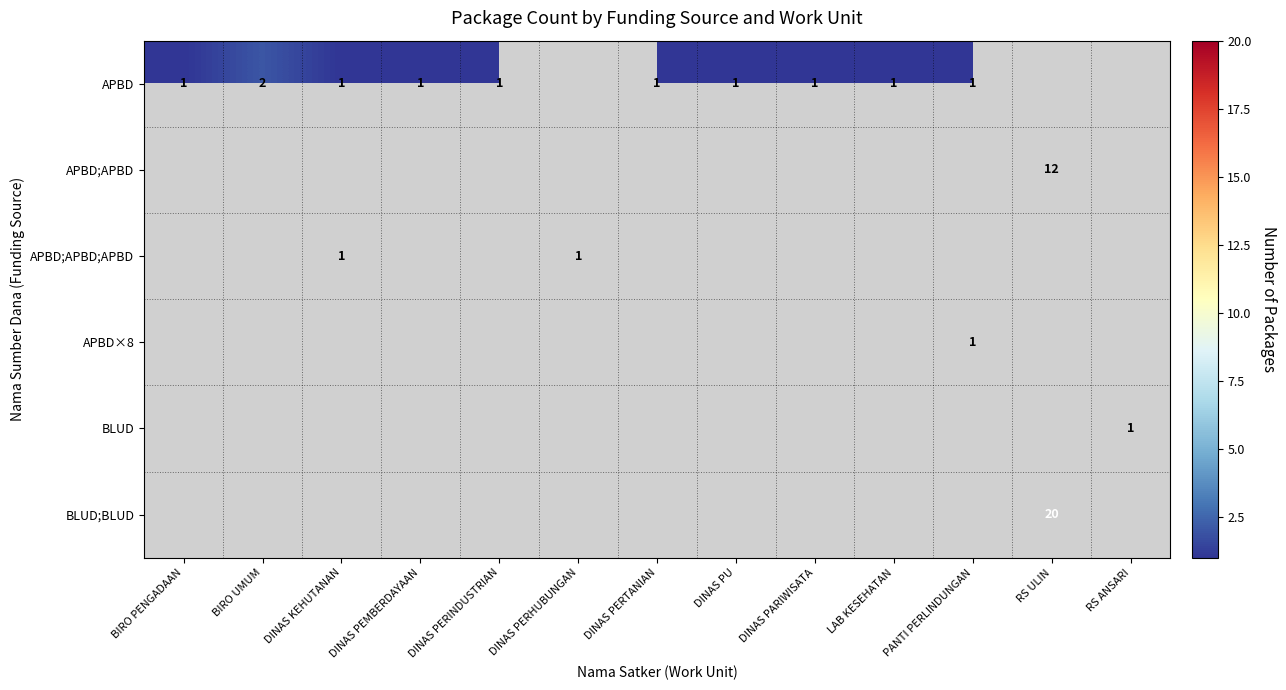

At how many categories does at least one series exceed 9?

1